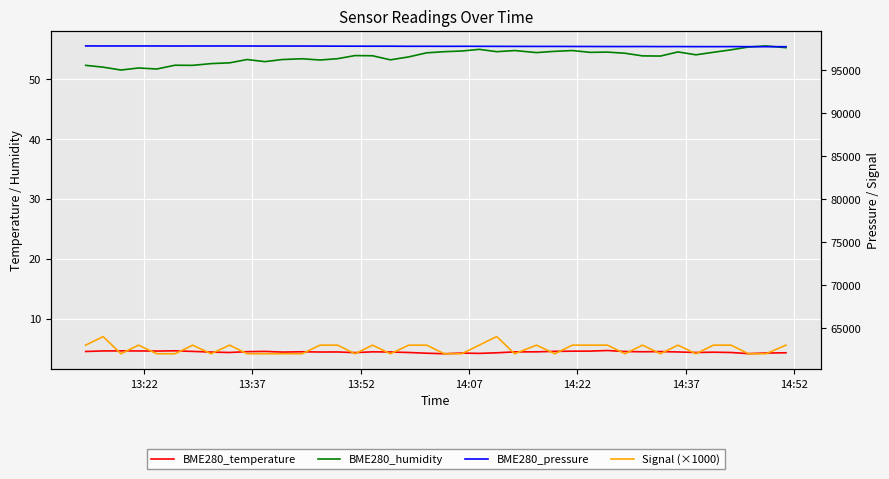

In BME280_humidity, how many points are higher than both neighbors (excluding endpoints)?

11